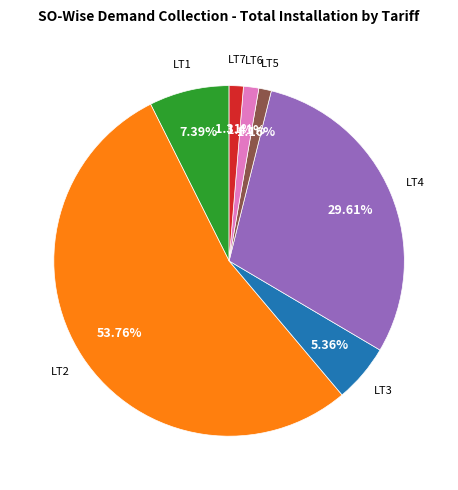

Do LT7 and LT5 together represent more than half of the pie?

No